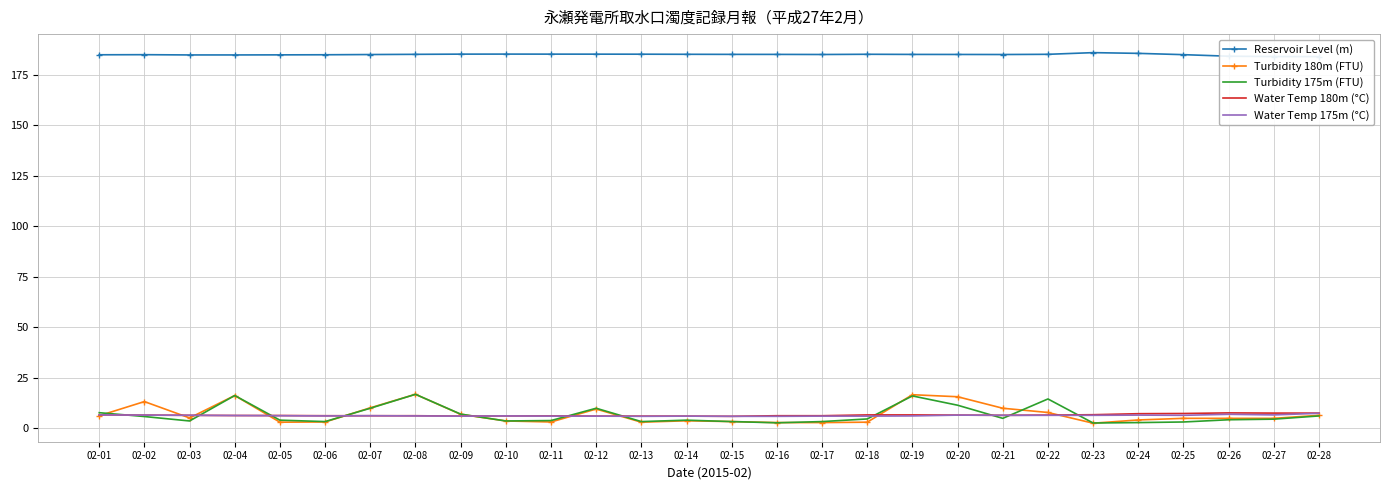

The value of Turbidity 180m (FTU) at 02-26 is 6.9. True or false?

False